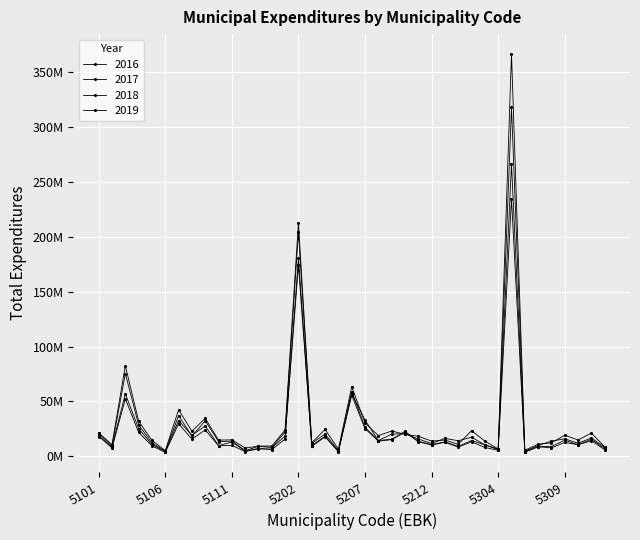

Reading left to right, list all the values displayed in this chart.

2016: 18968054	7472553	52353156	21755116	9490966	3582114	29629492	15673532	23994922	9576193	9930864	4300700	6745739	6062440	15753013	180586110	8898119	17761002	4371704	55549168	25143215	13806016	15109832	22759338	13247062	10298641	12794652	8360344	13218276	8006541	5390581	234473078	3737158	8698658	7644423	12592964	10536503	14129529	5925434
2017: 17914119	8364014	56900966	25120921	10776782	4179138	32507281	19172326	27636160	9680500	13030796	4864266	7077682	7630816	18448867	173813352	9630646	18224908	4161876	58977403	26413872	14314392	15524239	21670711	13704328	10501737	13160299	8935814	14334345	10377570	6433186	266120671	3975744	8705963	8852608	14697645	10411056	15495081	7012986
2018: 20894380	8995654	75374218	28479794	12371078	4462951	37058208	18332098	32376427	13292041	13856381	5001814	9152253	8202388	22075398	204030349	11861706	20215903	5163426	57266499	32961720	14332965	20129409	20657542	15687864	11685755	16289613	14122498	17332251	10379582	6081458	318067708	4624567	9825794	13804793	15892041	11877021	16657821	8255142
2019: 21143581	10706432	82458378	31958012	14491019	5136814	42399044	22771033	34603725	14678415	14981812	7513643	9217830	9347666	23911480	212599303	12373477	24390415	6506030	63432816	30327152	18831164	22983174	20049488	18180683	13843194	14776635	10910802	23346916	13777913	6683636	366463059	5521345	10940358	12289131	19142367	14863245	21163221	8563814